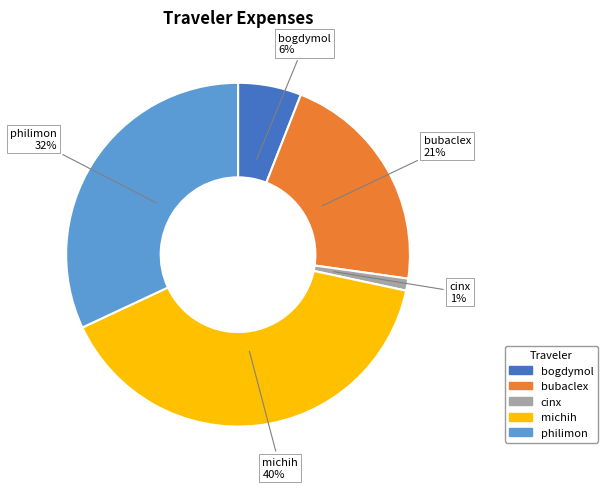

What percentage is the philimon slice, to the nearest percent?

32%